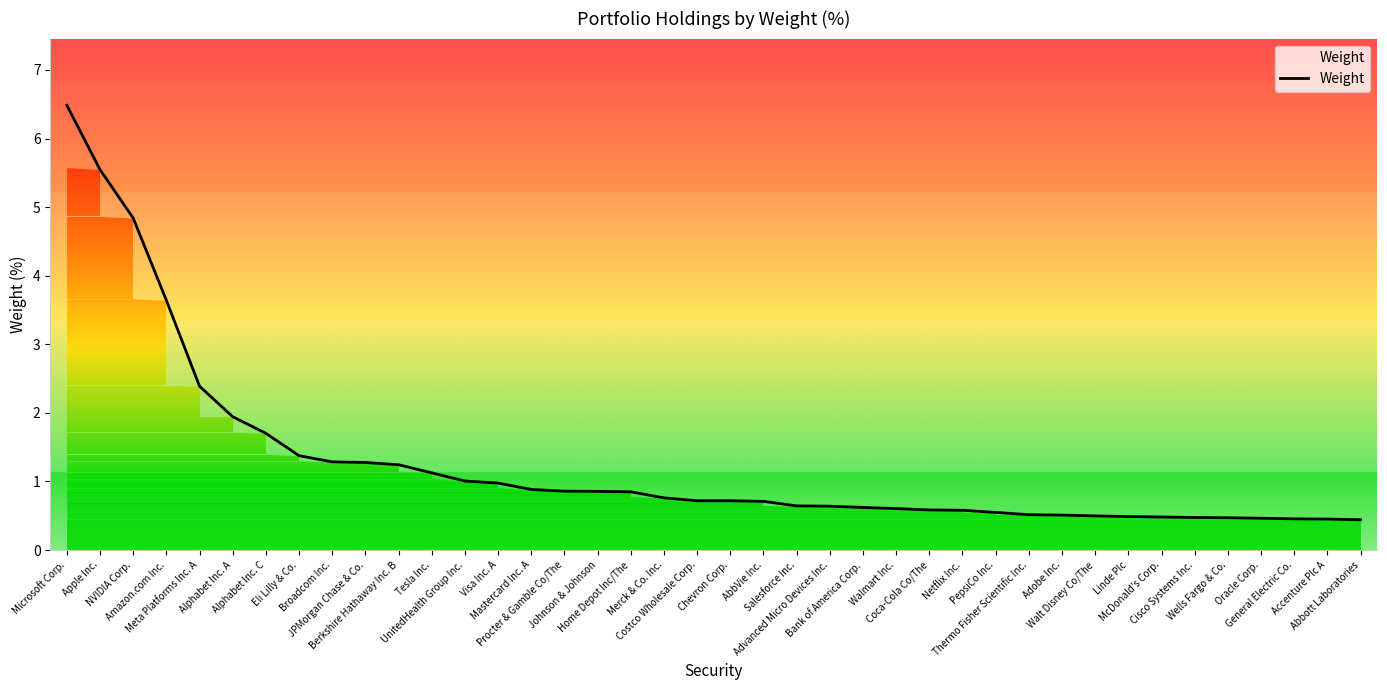

What is the smallest value displayed?

0.4